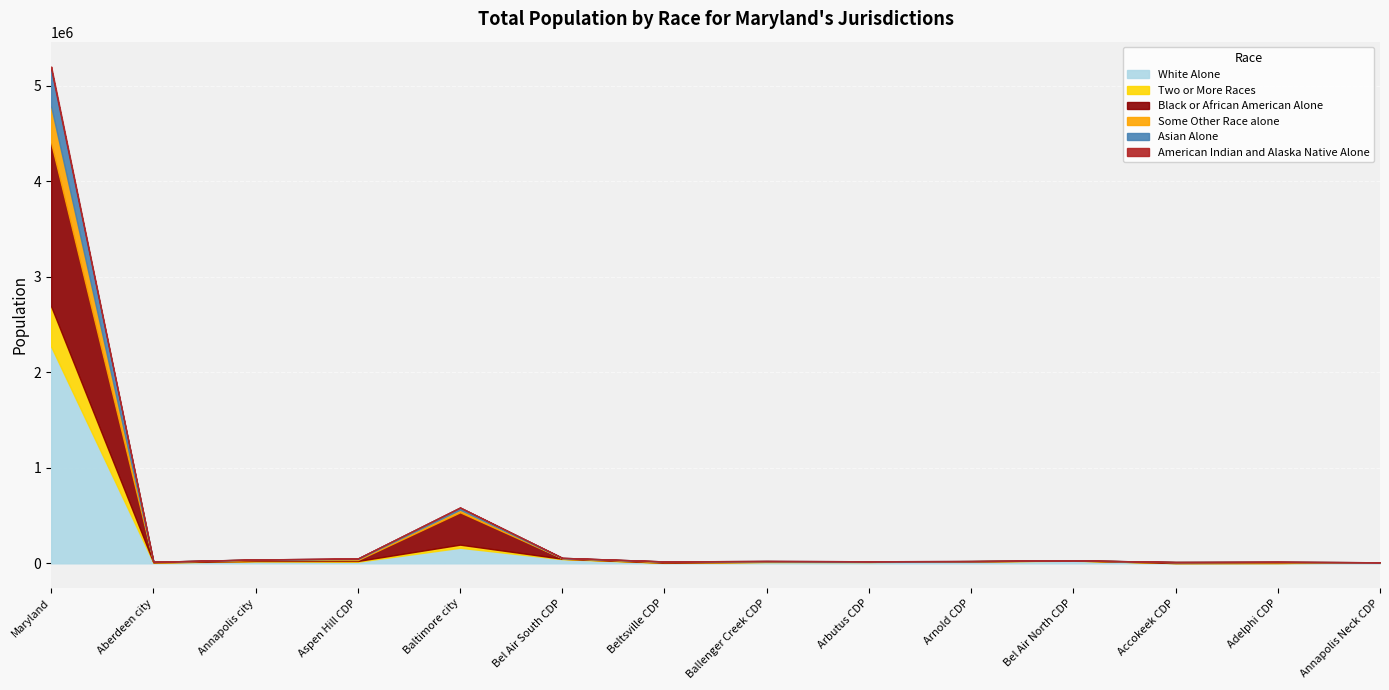

What is the smallest value displayed?

5